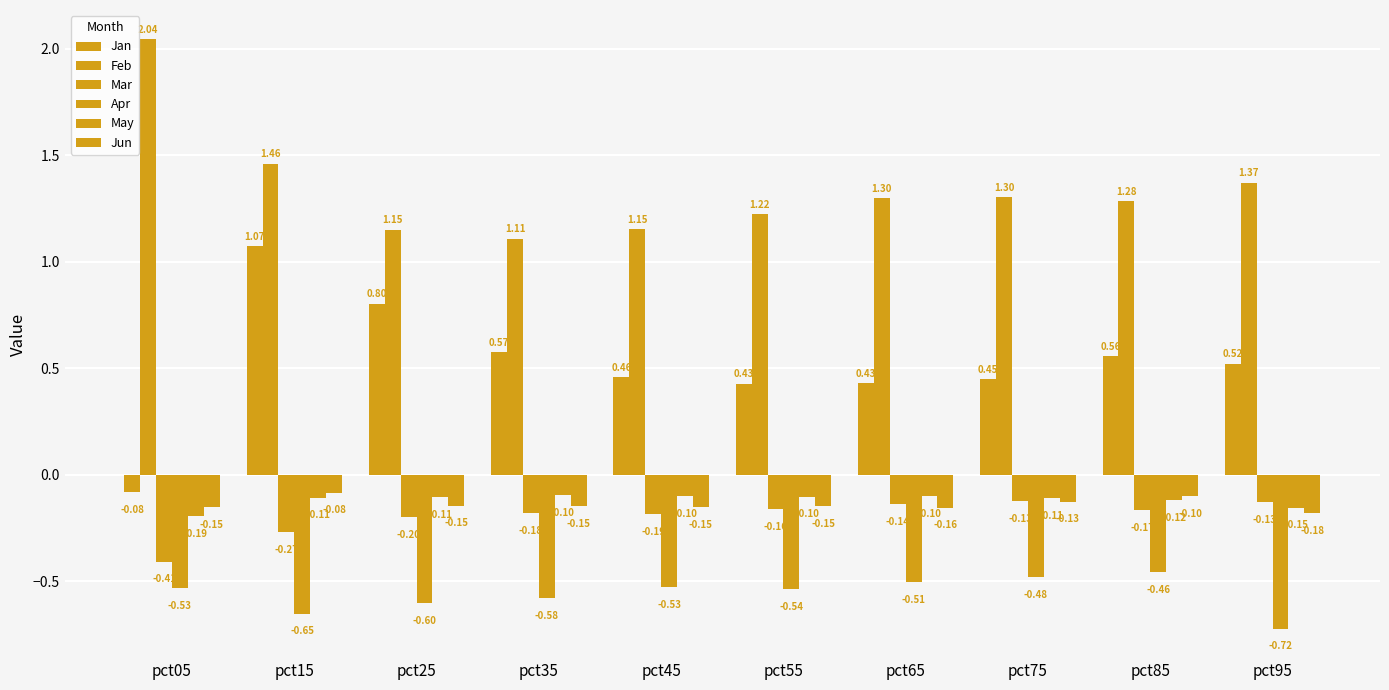

At pct05, list the series in order from smallest to largest.

Apr, Mar, May, Jun, Jan, Feb